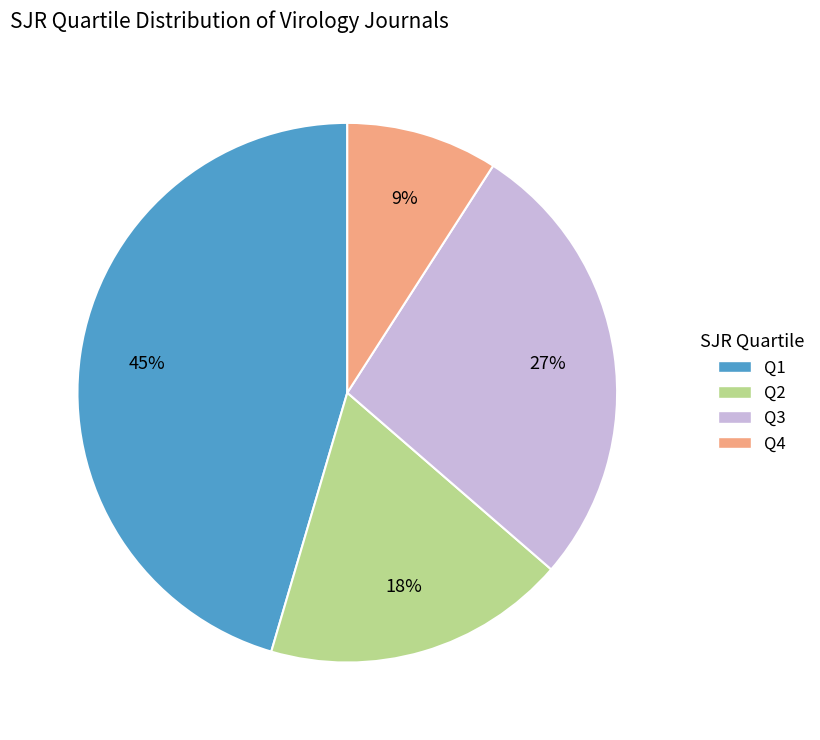

Which category has the biggest portion of the pie?

Q1